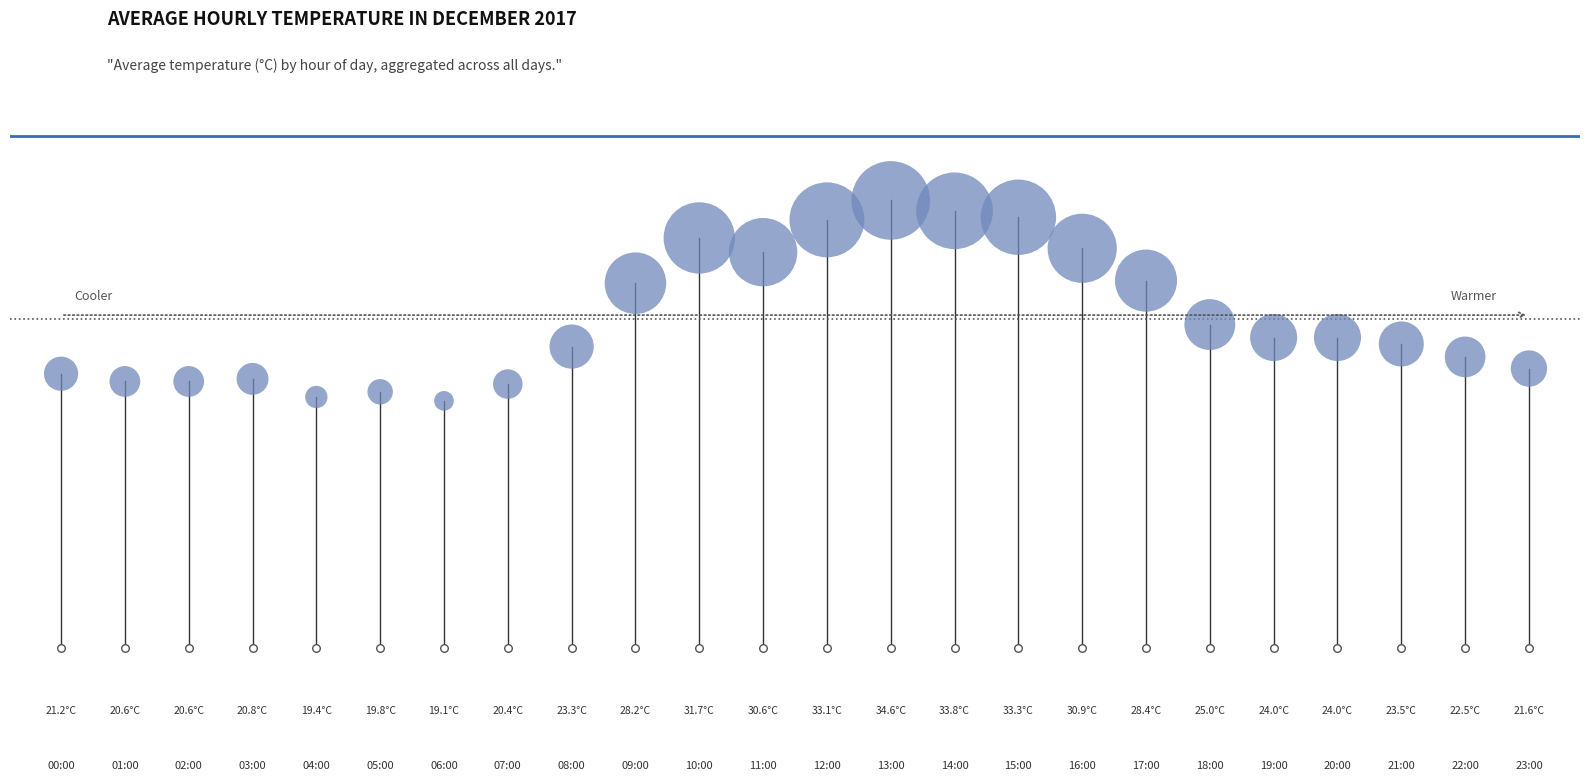

What is the change in value from 05:00 to 10:00?

+11.9